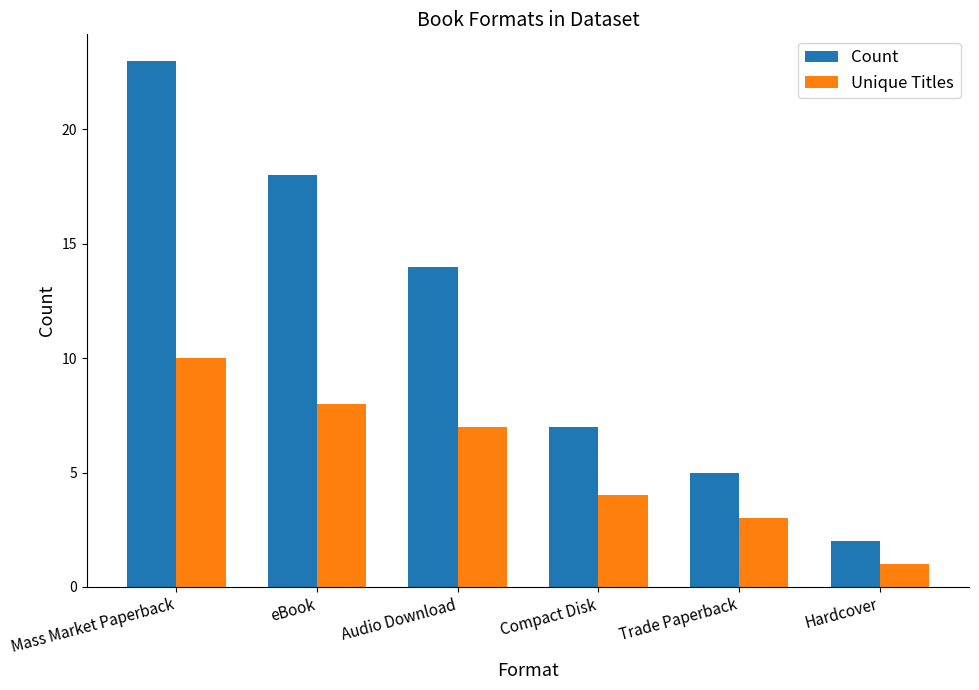

What value does the Unique Titles series have at Hardcover?

1